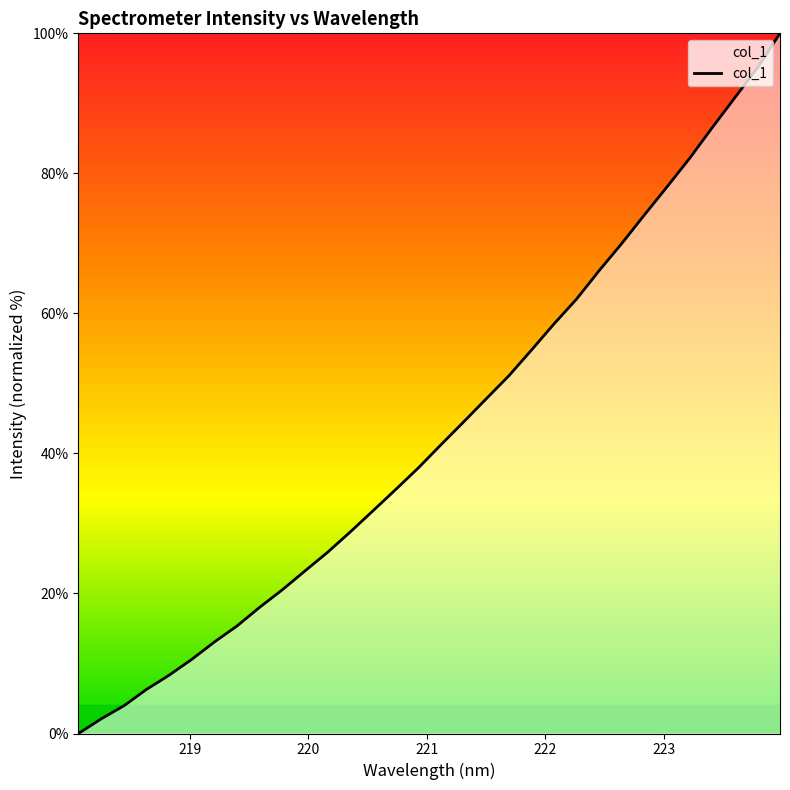

What is the greatest value displayed?

100.0